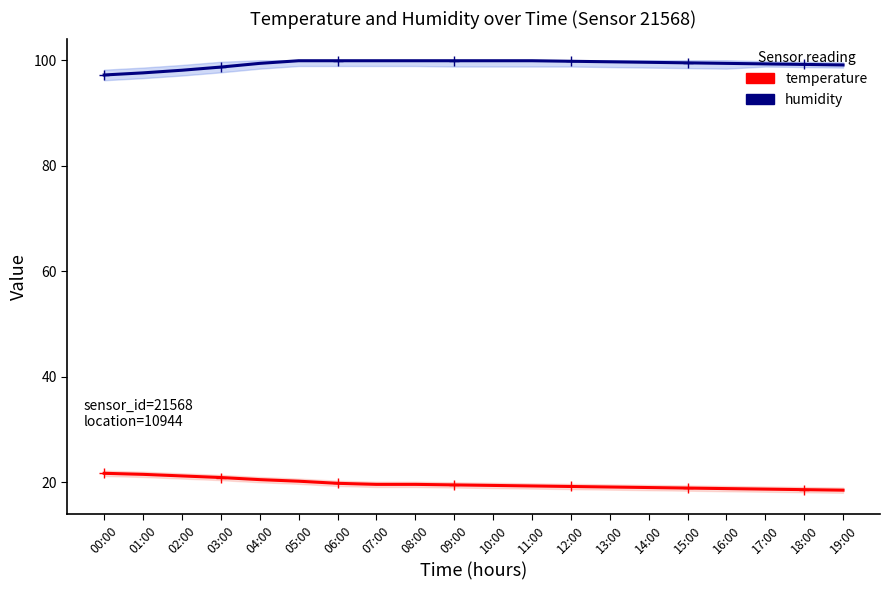

How many data points in humidity are less than 99?

4